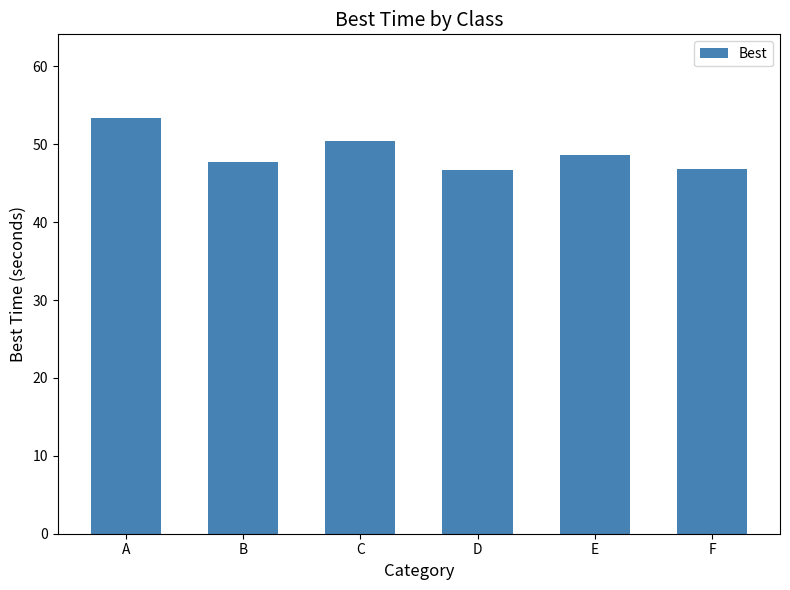

What is the average value?

49.0